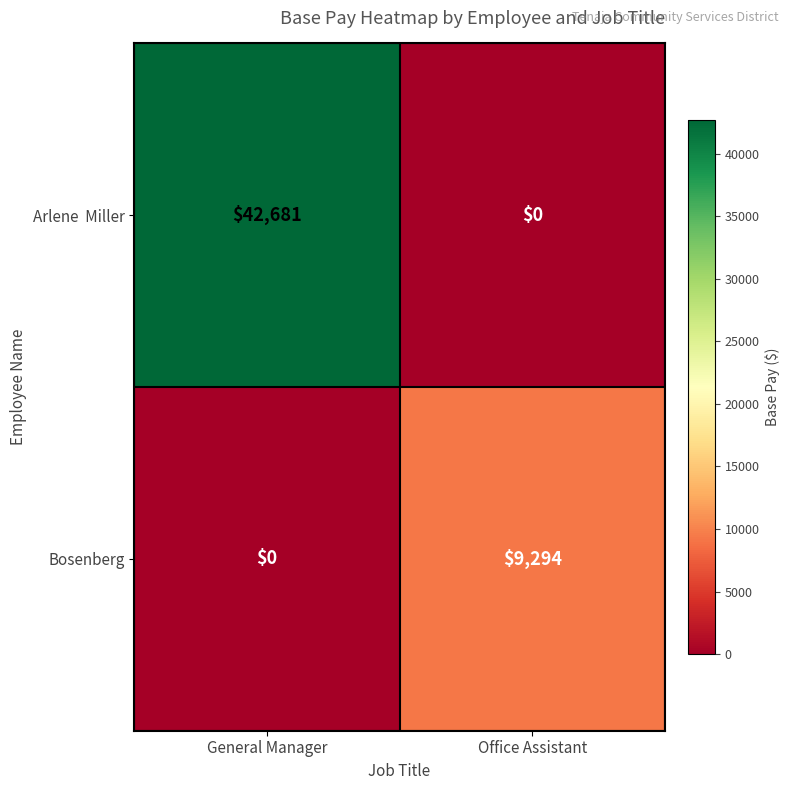

What is the sum of the Bosenberg values at Office Assistant and General Manager?

9294